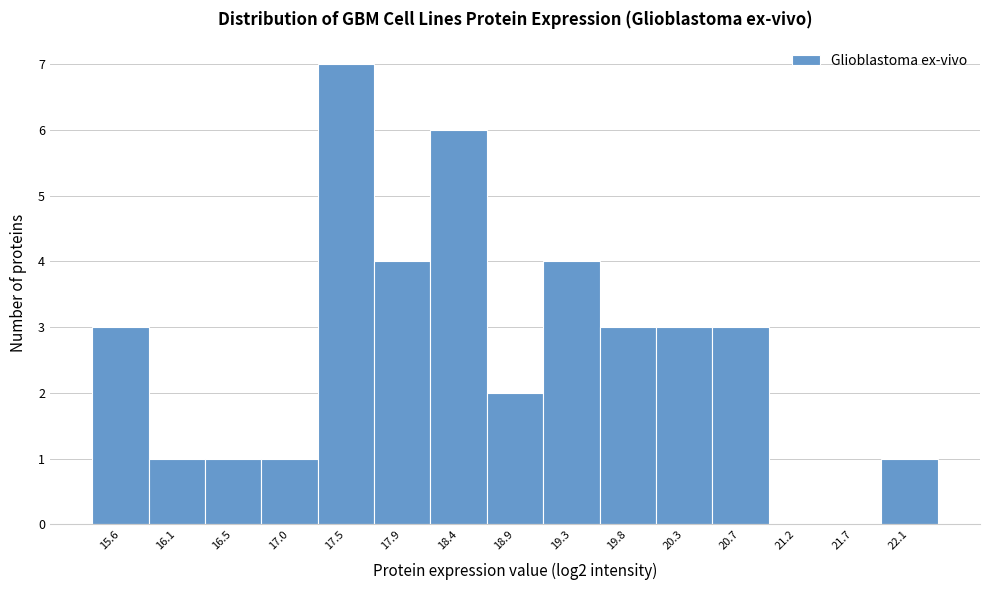

Reading left to right, extract all data points from this chart.

15.6=3	16.1=1	16.5=1	17.0=1	17.5=7	17.9=4	18.4=6	18.9=2	19.3=4	19.8=3	20.3=3	20.7=3	21.2=0	21.7=0	22.1=1